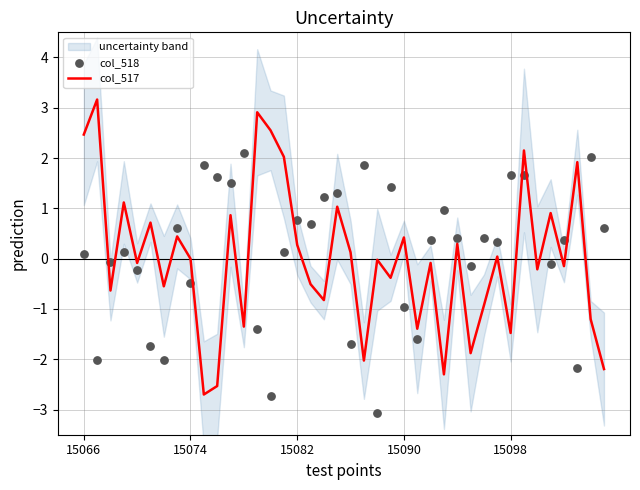

Which series has the largest Y range (max minus min)?

col_517